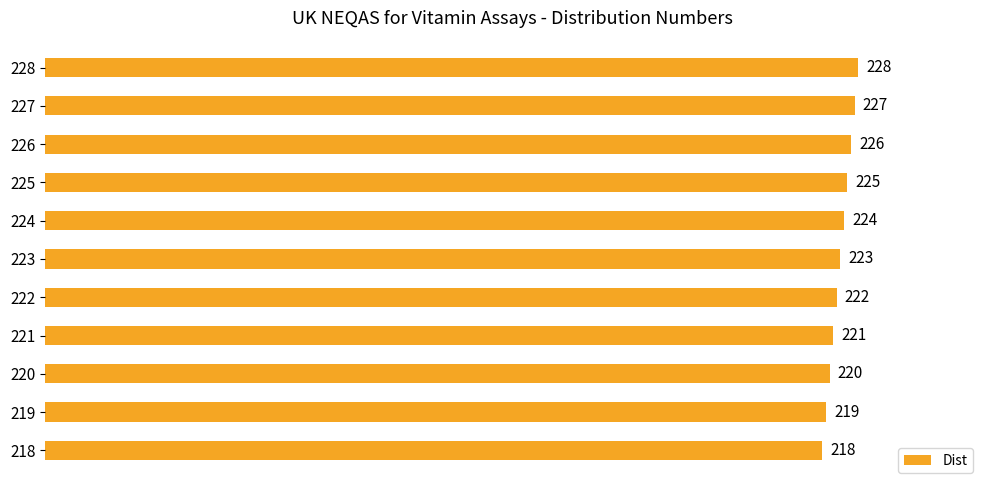

Reading top to bottom, list all the values displayed in this chart.

228	227	226	225	224	223	222	221	220	219	218